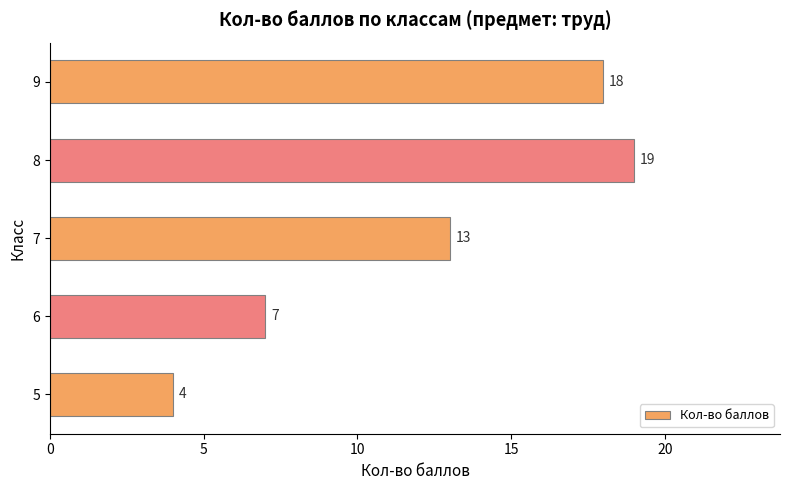

Are the bars grouped side by side (vs. stacked)?

No